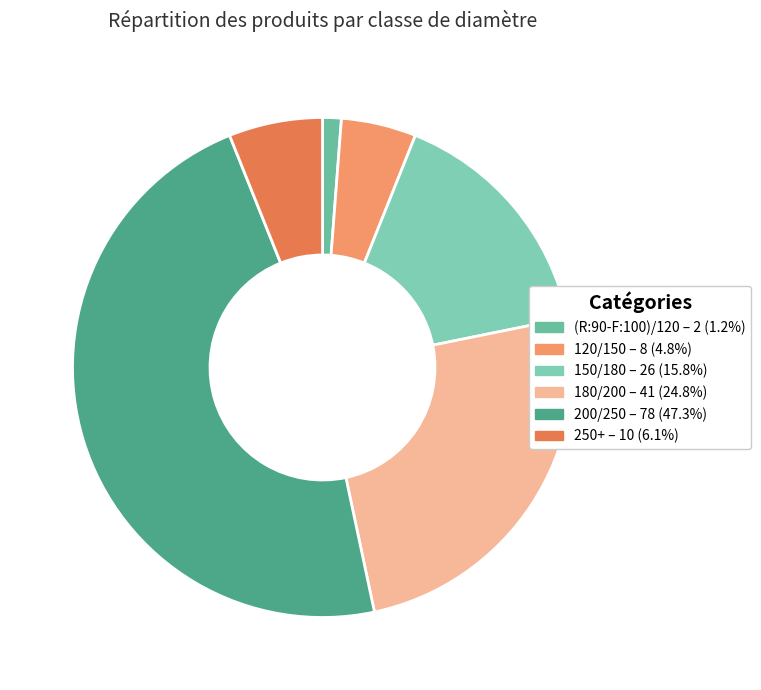

How many slices are in this pie chart?

6